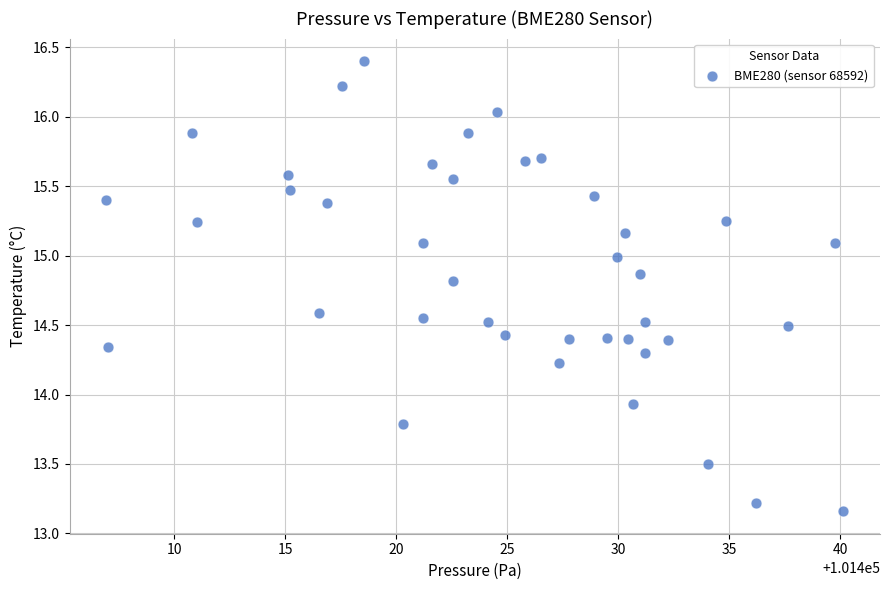

What is the range of Y values (max minus min)?

3.2